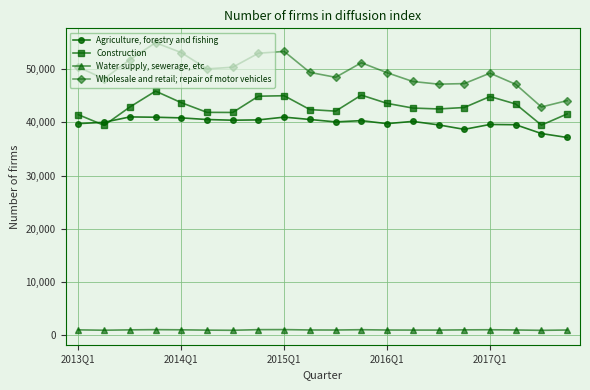

List the series in order of their peak value, lowest first.

Water supply, sewerage, etc, Agriculture, forestry and fishing, Construction, Wholesale and retail; repair of motor vehicles